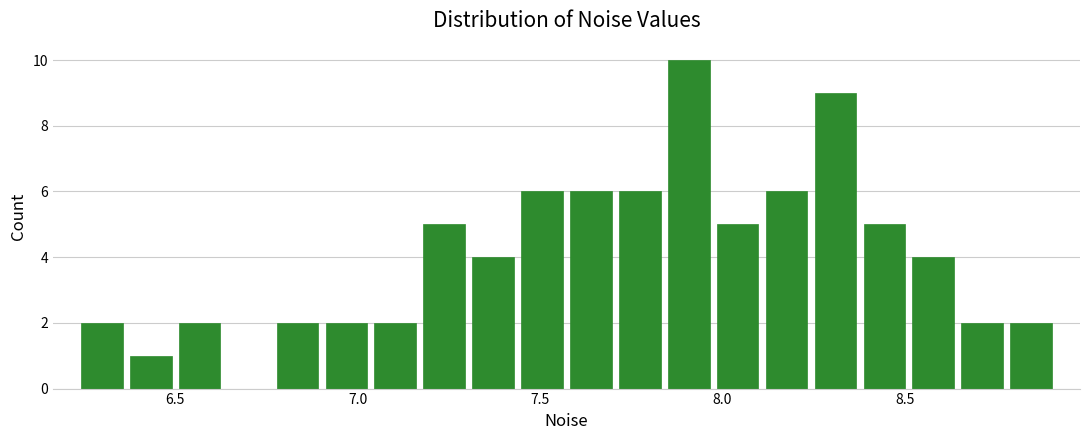

Around what value on the x-axis is the tallest bar? Give the approximate position of its centre, as read against the axis.

7.90